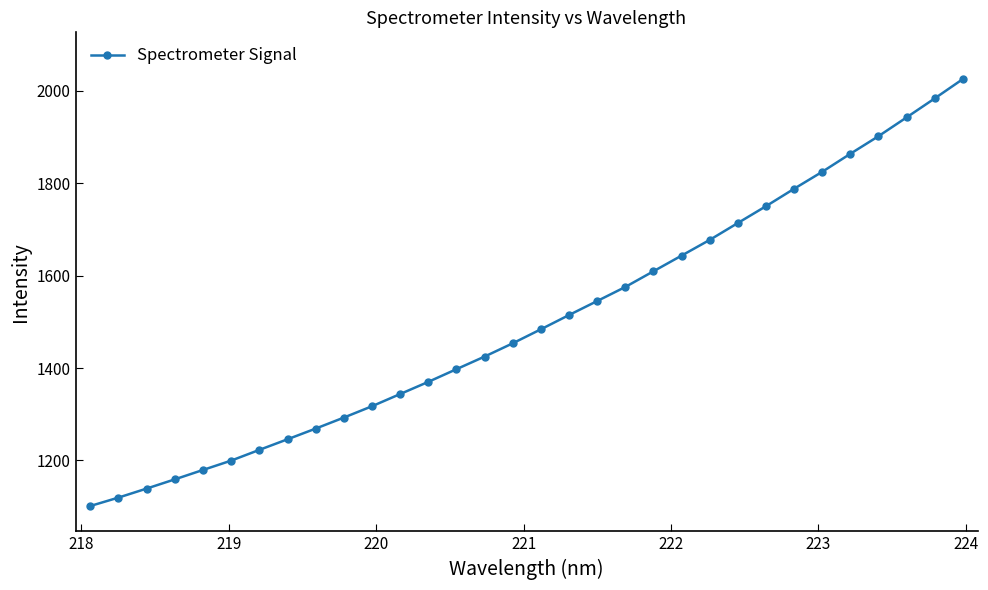

Reading left to right, transcribe all the data shown in this chart.

1101.2	1119.4	1138.9	1158.9	1179.2	1199.5	1222.7	1245.6	1268.8	1292.6	1317.2	1343.6	1370.0	1397.5	1424.8	1453.5	1483.8	1514.7	1545.0	1575.5	1609.5	1643.4	1677.4	1714.0	1750.4	1788.1	1824.9	1863.9	1902.0	1942.6	1983.7	2025.6